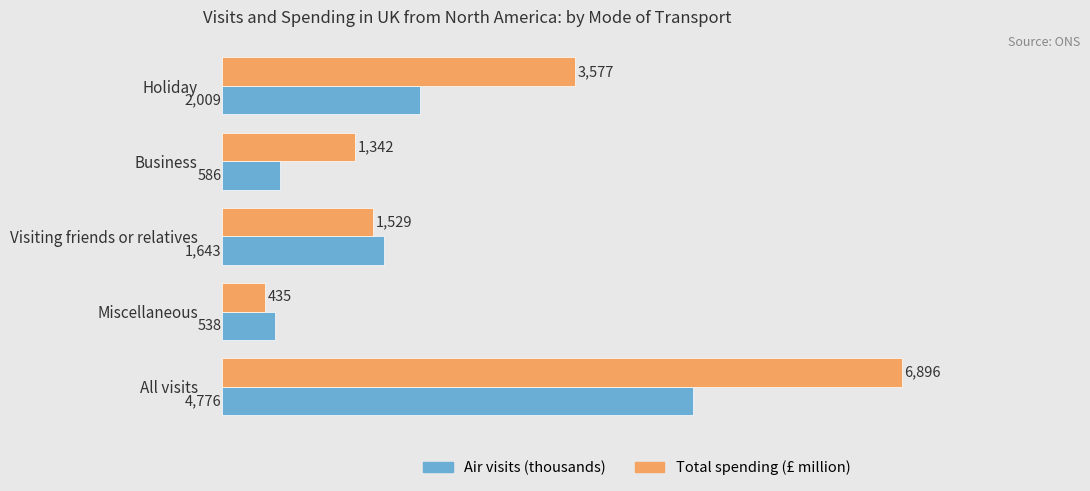

True or false: Total spending (£ million) has a value of 4617 at All visits.

False